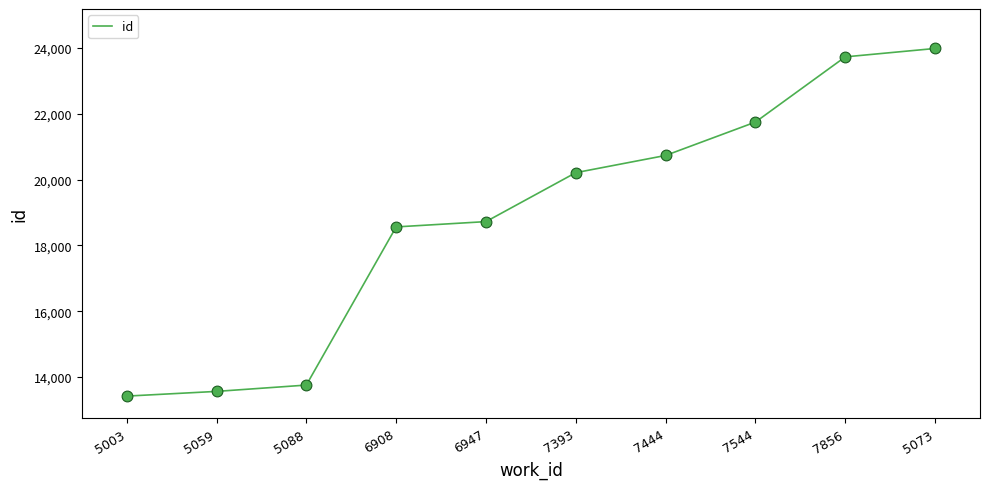

What is the change in value from 6908 to 7444?

+2171